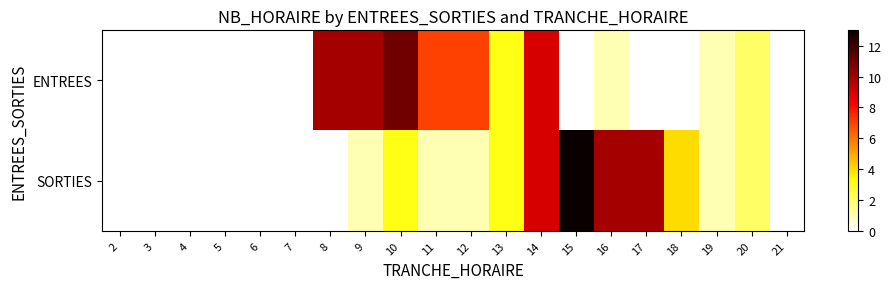

What is the maximum value shown in the chart?

13